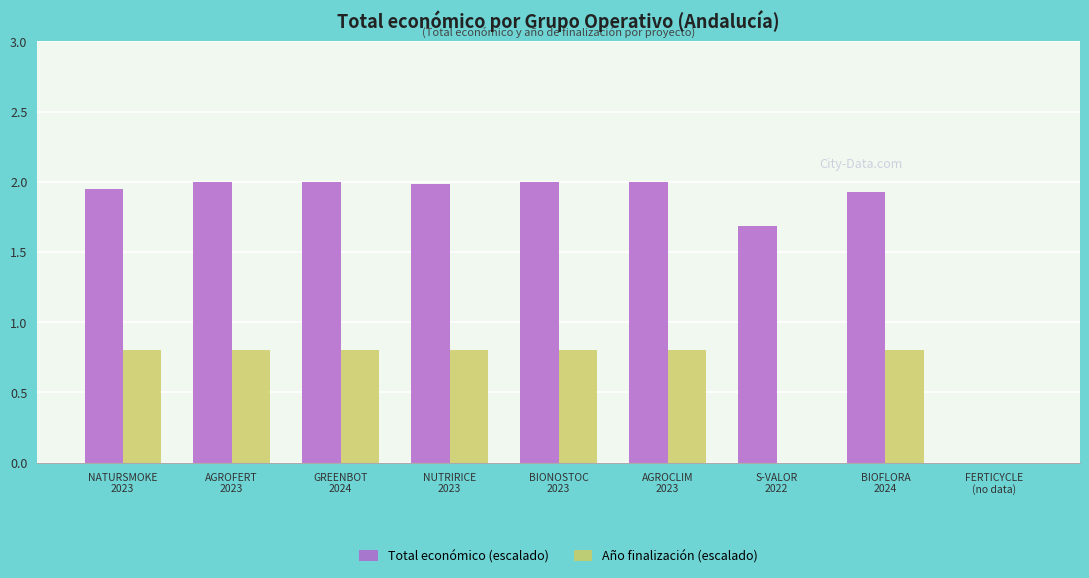

Is the value of Año finalización (escalado) at BIOFLORA
2024 greater than the value of Total económico (escalado) at GREENBOT
2024?

No